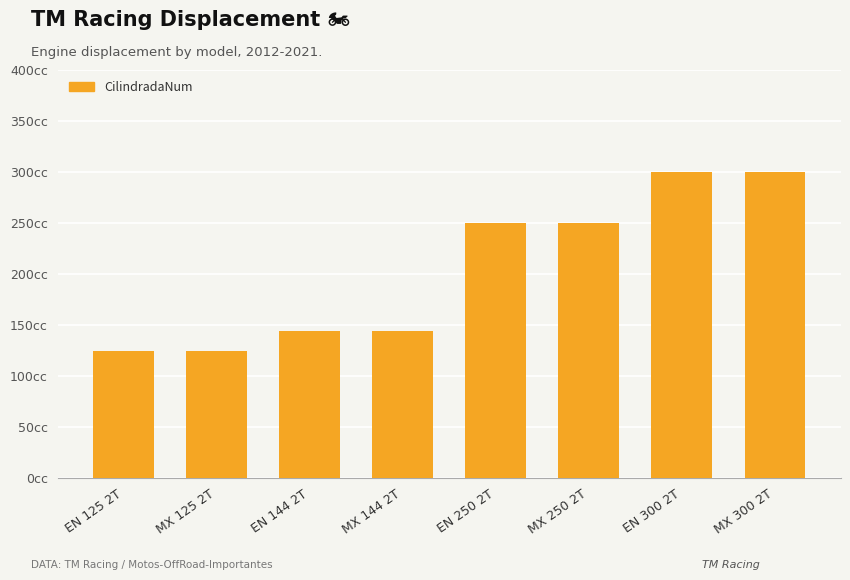

List the labels in order of value, largest first.

EN 300 2T, MX 300 2T, EN 250 2T, MX 250 2T, EN 144 2T, MX 144 2T, EN 125 2T, MX 125 2T